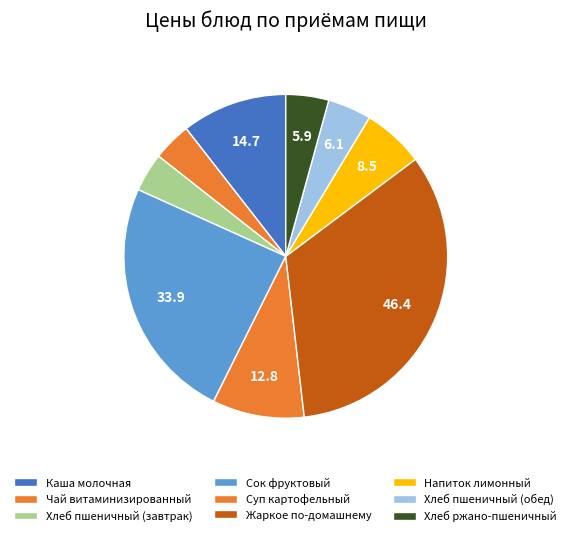

Which has a higher value, Суп картофельный or Жаркое по-домашнему?

Жаркое по-домашнему